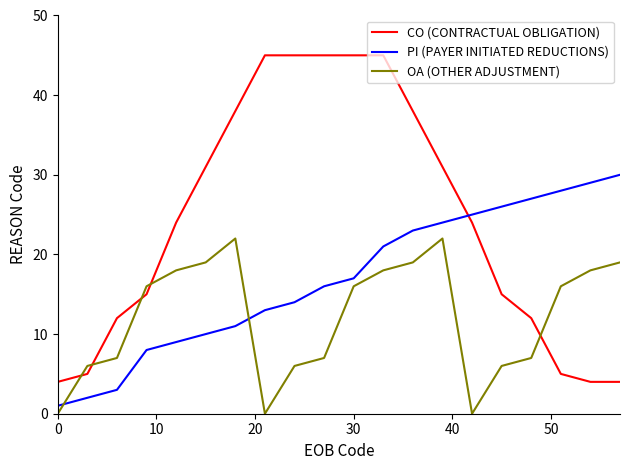

List the series in order of their peak value, lowest first.

OA (OTHER ADJUSTMENT), PI (PAYER INITIATED REDUCTIONS), CO (CONTRACTUAL OBLIGATION)